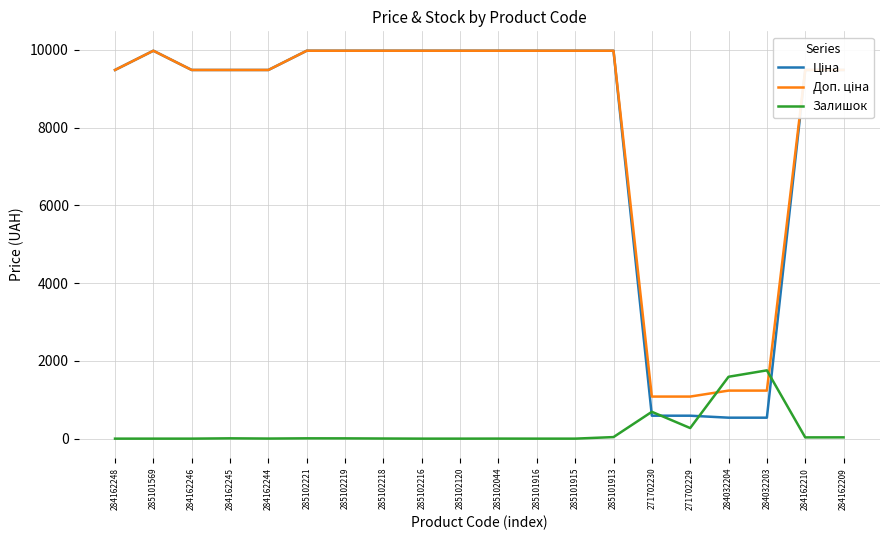

Is it true that Залишок equals 0.0 at 284162246?

True